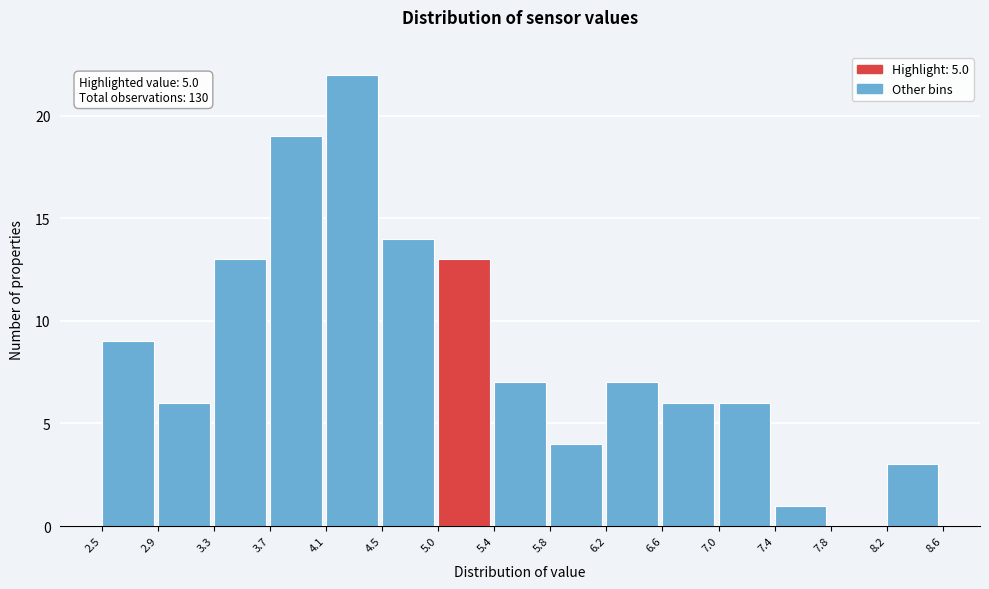

Which range on the x-axis has the tallest bar?

4.1 to 4.5